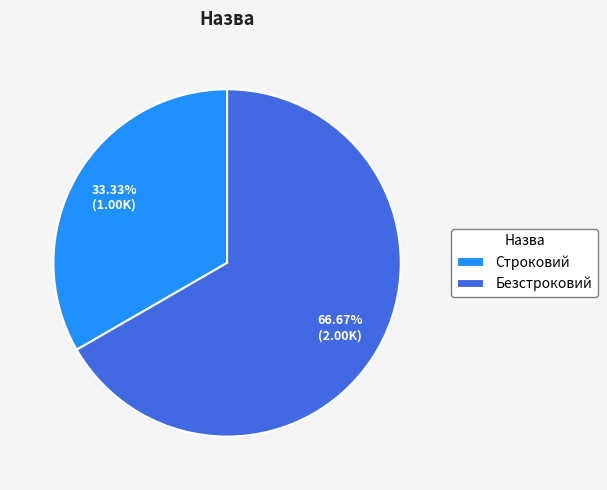

To the nearest percent, what percentage of the pie is Безстроковий?

67%